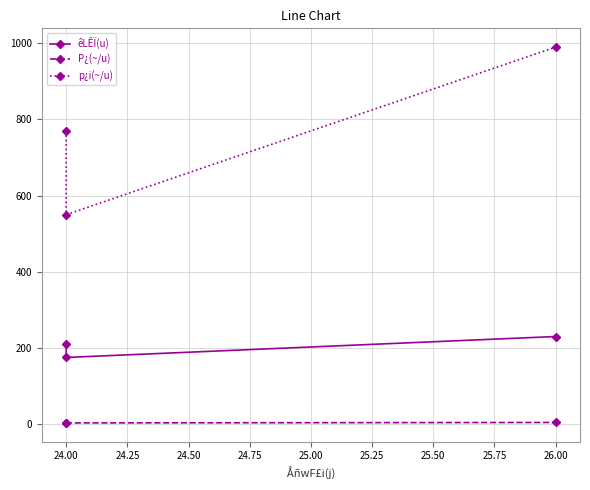

Reading left to right, what are all the values shown in this chart?

êLÊÏ(u): 210.0	175.0	230.0
P¿(~/u): 3.7	3.1	4.3
p¿i(~/u): 770.0	550.0	990.0